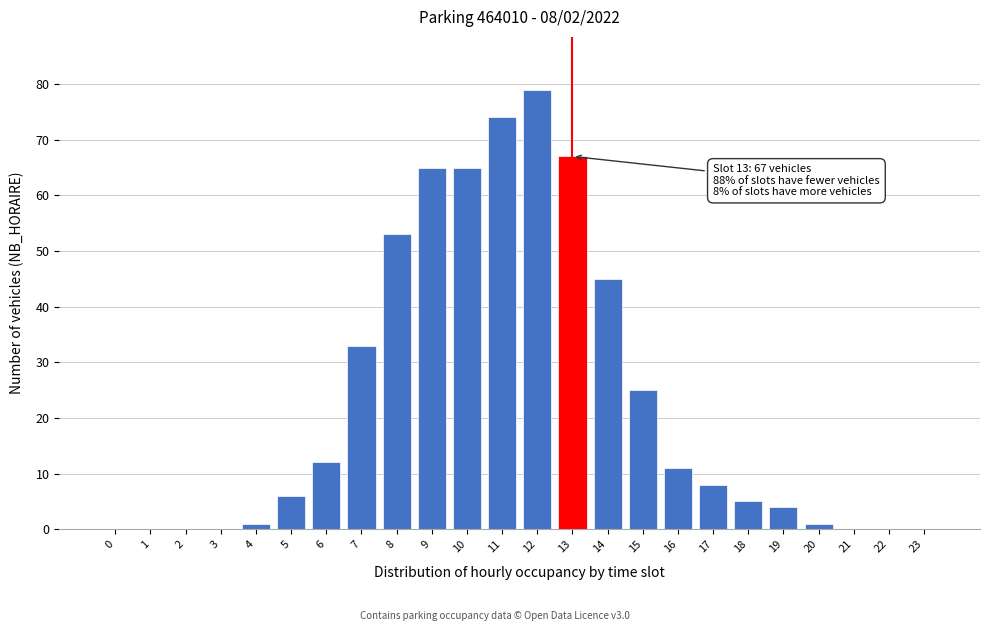

Reading left to right, transcribe all the data shown in this chart.

0=0	1=0	2=0	3=0	4=1	5=6	6=12	7=33	8=53	9=65	10=65	11=74	12=79	13=67	14=45	15=25	16=11	17=8	18=5	19=4	20=1	21=0	22=0	23=0